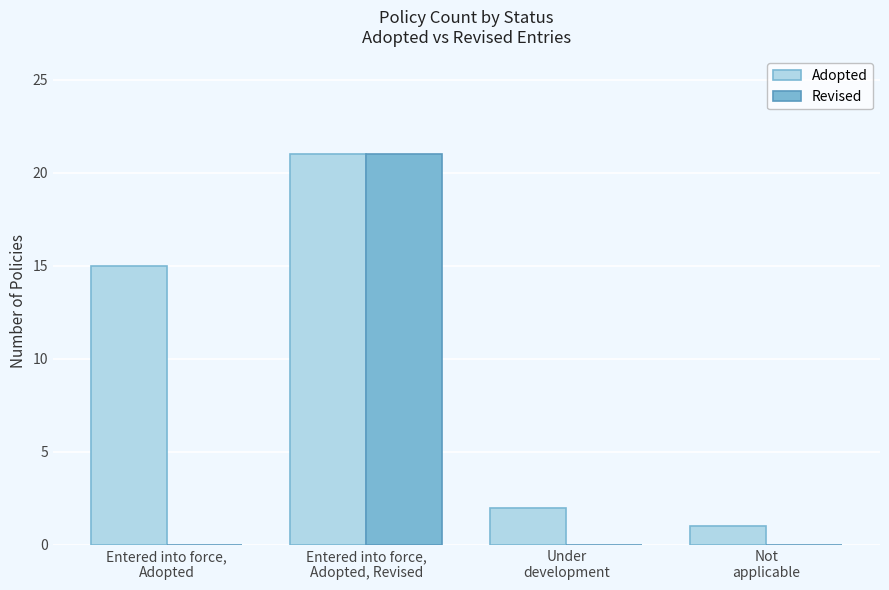

Reading left to right, what are all the values shown in this chart?

Adopted: Entered into force,
Adopted=15	Entered into force,
Adopted, Revised=21	Under
development=2	Not
applicable=1
Revised: Entered into force,
Adopted=0	Entered into force,
Adopted, Revised=21	Under
development=0	Not
applicable=0